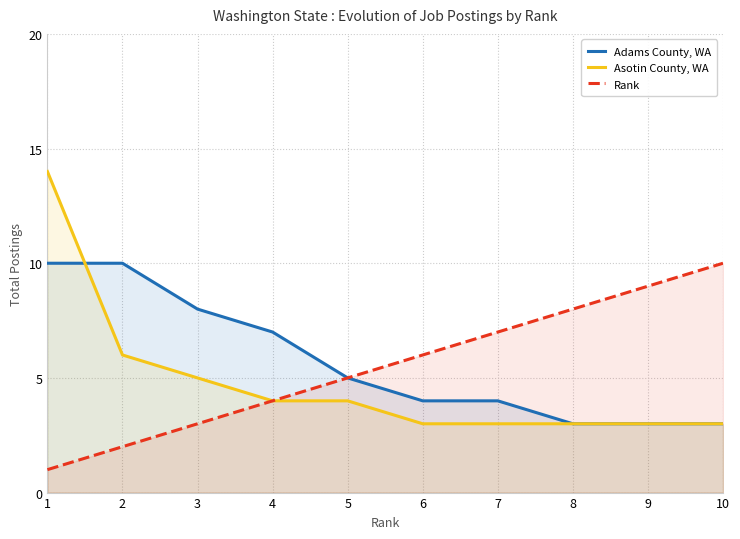

Reading left to right, transcribe all the data shown in this chart.

Adams County, WA: 1=10	2=10	3=8	4=7	5=5	6=4	7=4	8=3	9=3	10=3
Asotin County, WA: 1=14	2=6	3=5	4=4	5=4	6=3	7=3	8=3	9=3	10=3
Rank: 1=1	2=2	3=3	4=4	5=5	6=6	7=7	8=8	9=9	10=10